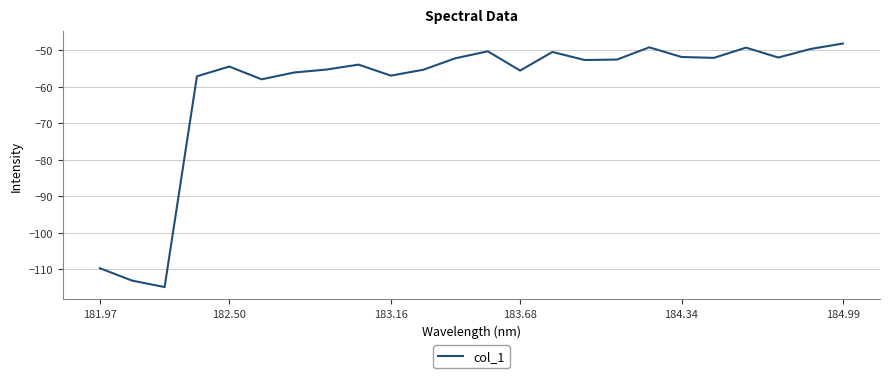

What is the greatest value displayed?

-48.1